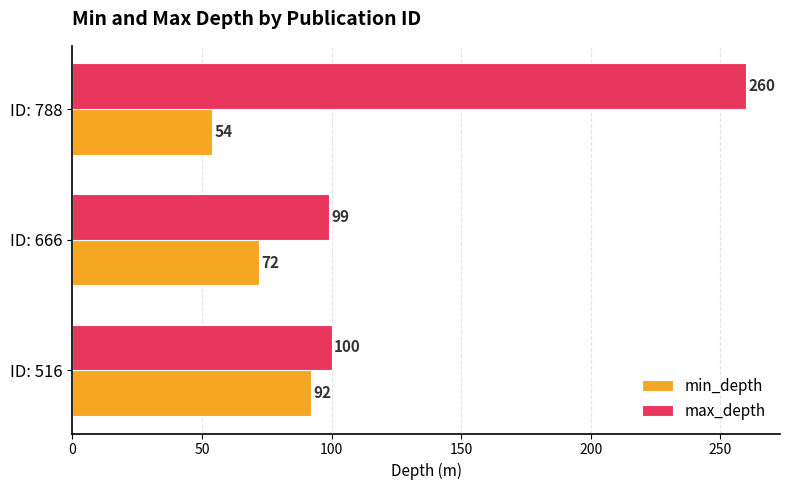

At which category does the chart reach its minimum across all series?

ID: 788